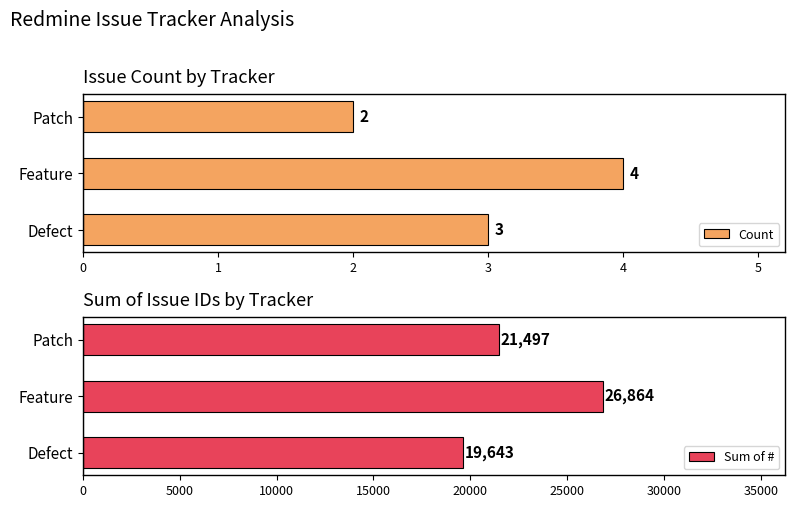

At how many categories does at least one series exceed 24552?

1